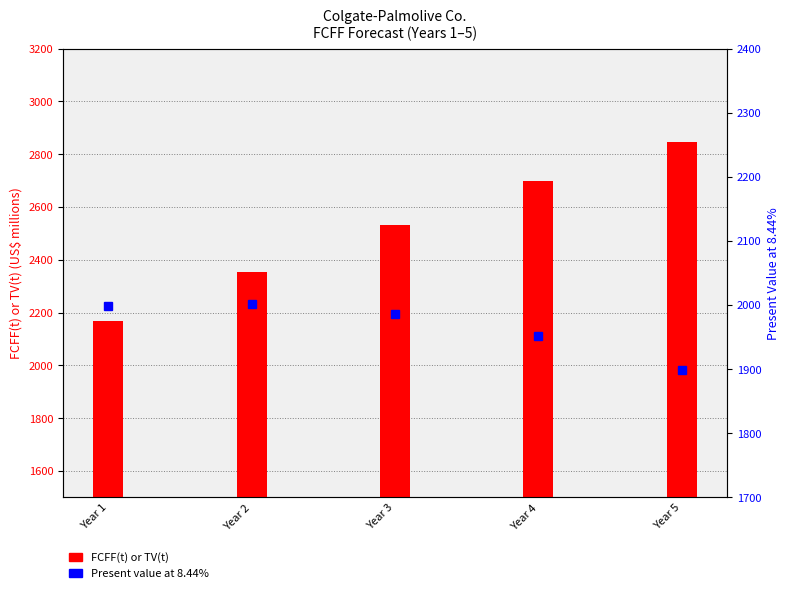

The FCFF(t) or TV(t) series shows 3697 at Year 2. True or false?

False